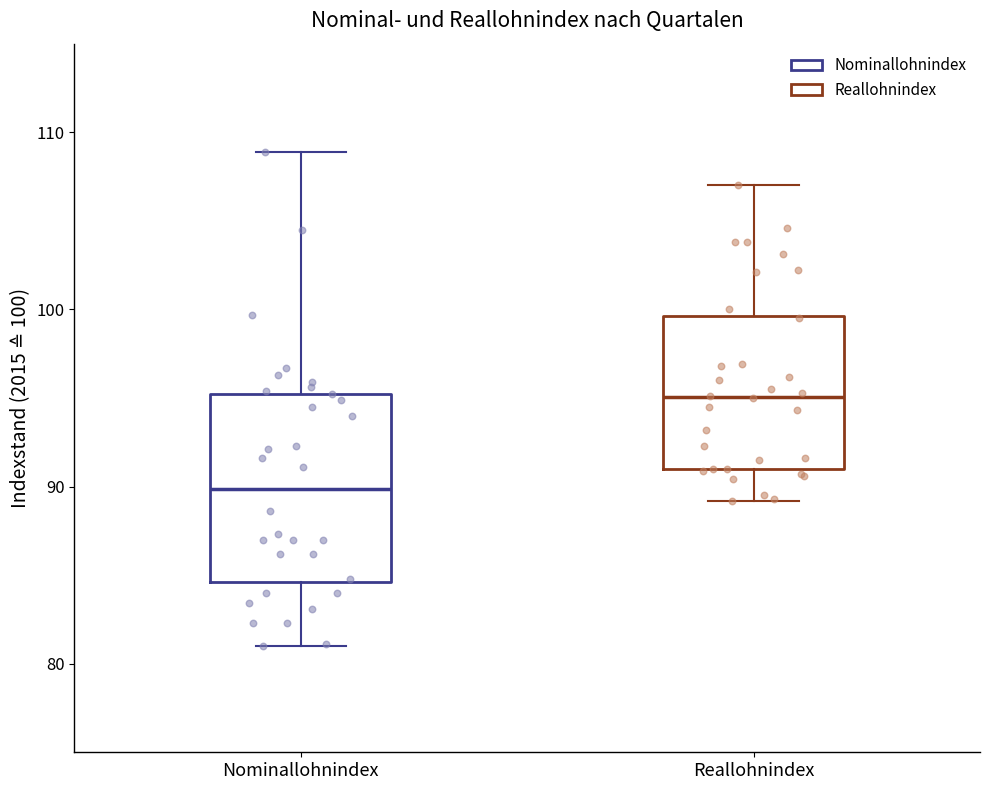

Comparing the boxes themselves (not the whiskers), which one is the tallest?

Nominallohnindex